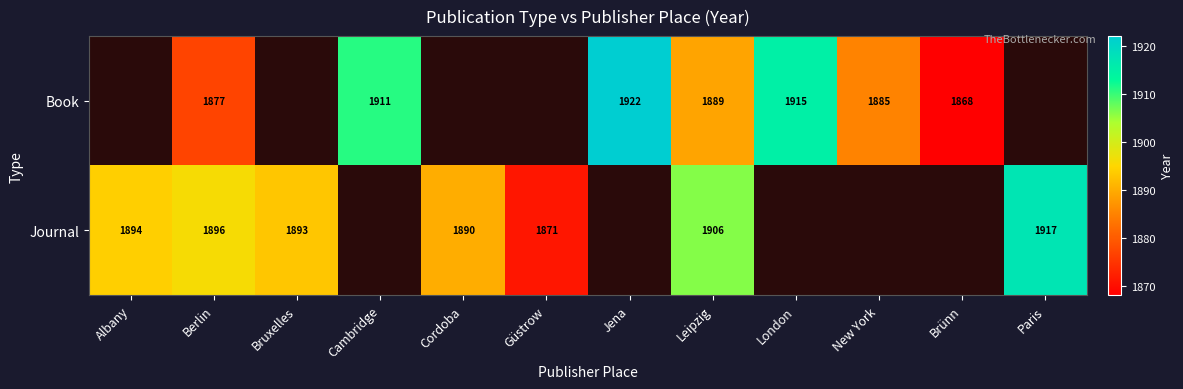

At Leipzig, list the series in order from smallest to largest.

Book, Journal